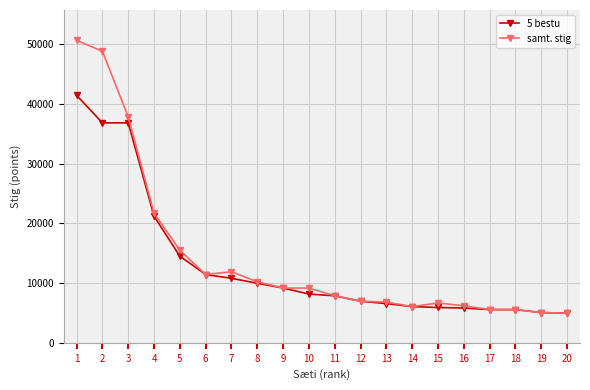

The value of samt. stig at 18 is 8808. True or false?

False